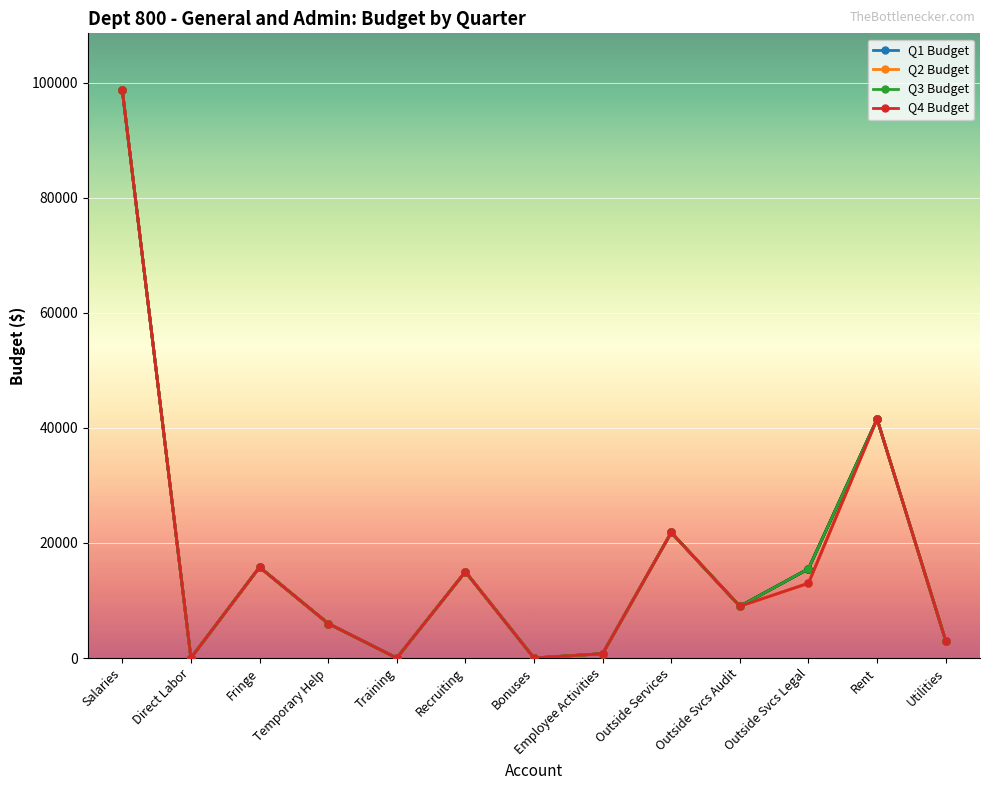

True or false: Q4 Budget and Q2 Budget intersect in this chart.

False